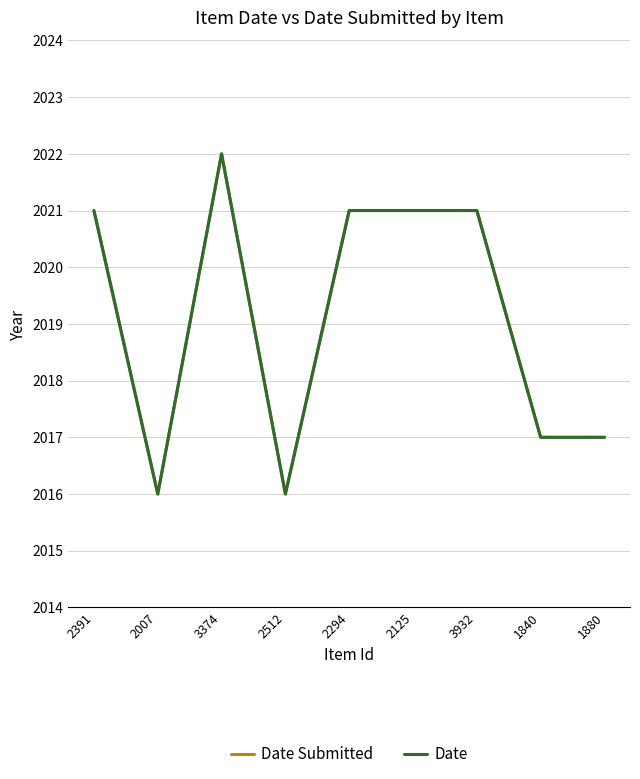

Is this an area chart (filled region under the line)?

No